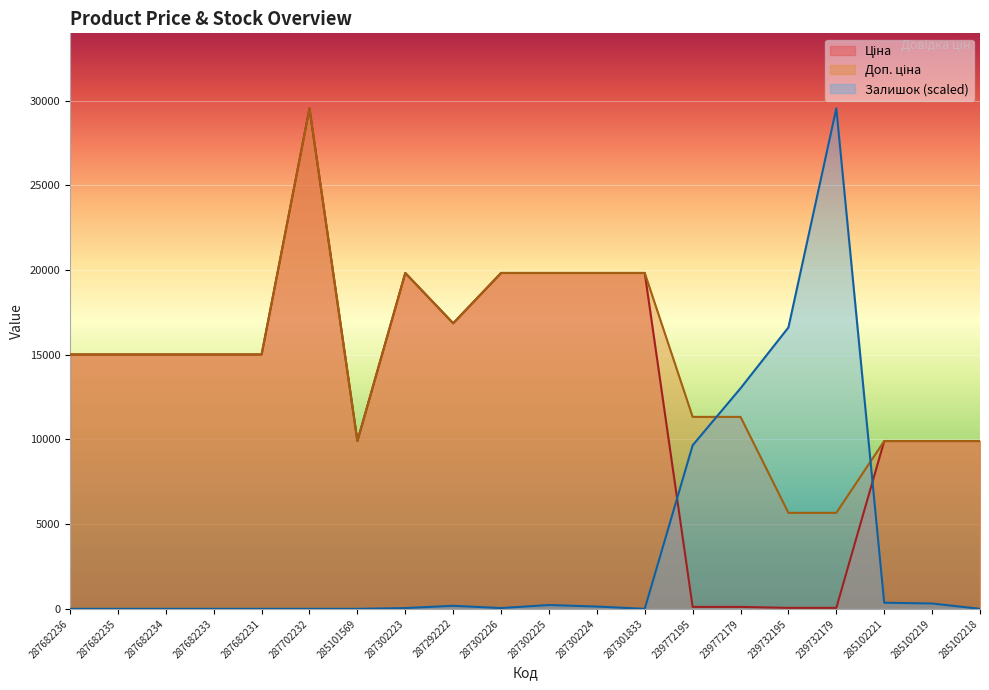

Which series has the largest total across all categories?

Доп. ціна